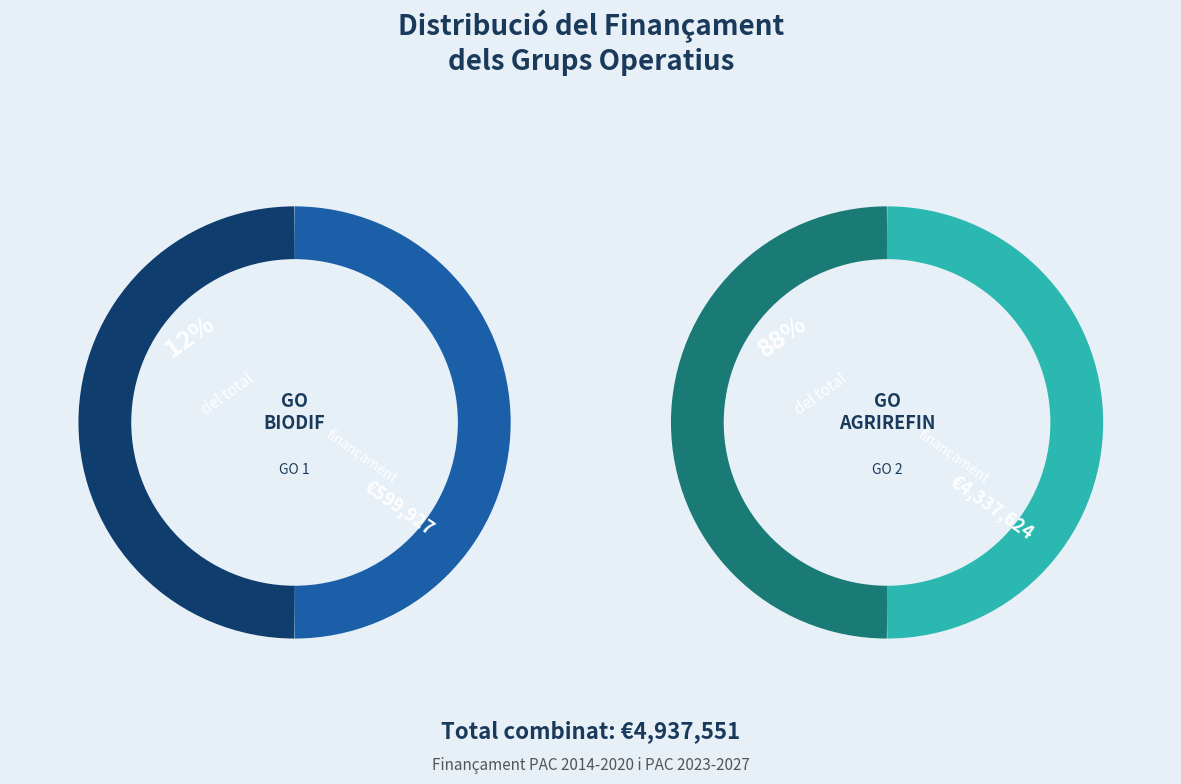

How many segments does this pie chart have?

2